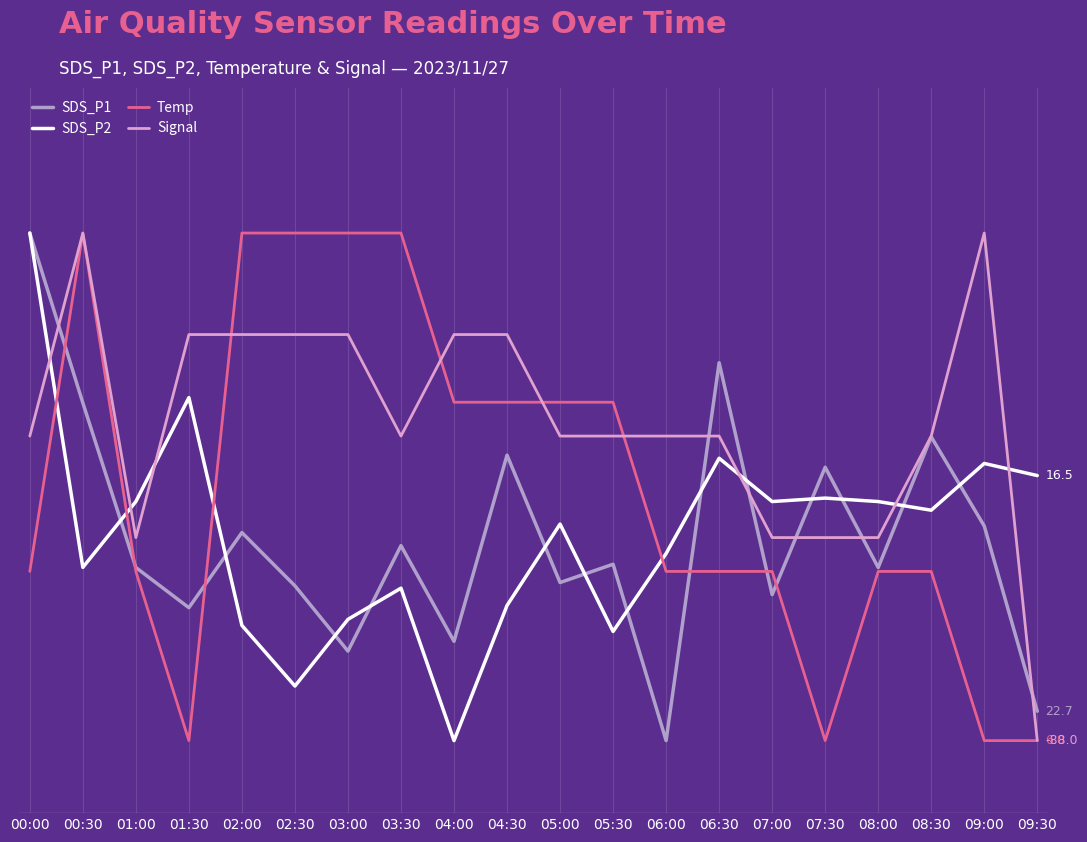

Does the chart display data point markers on the line(s)?

No